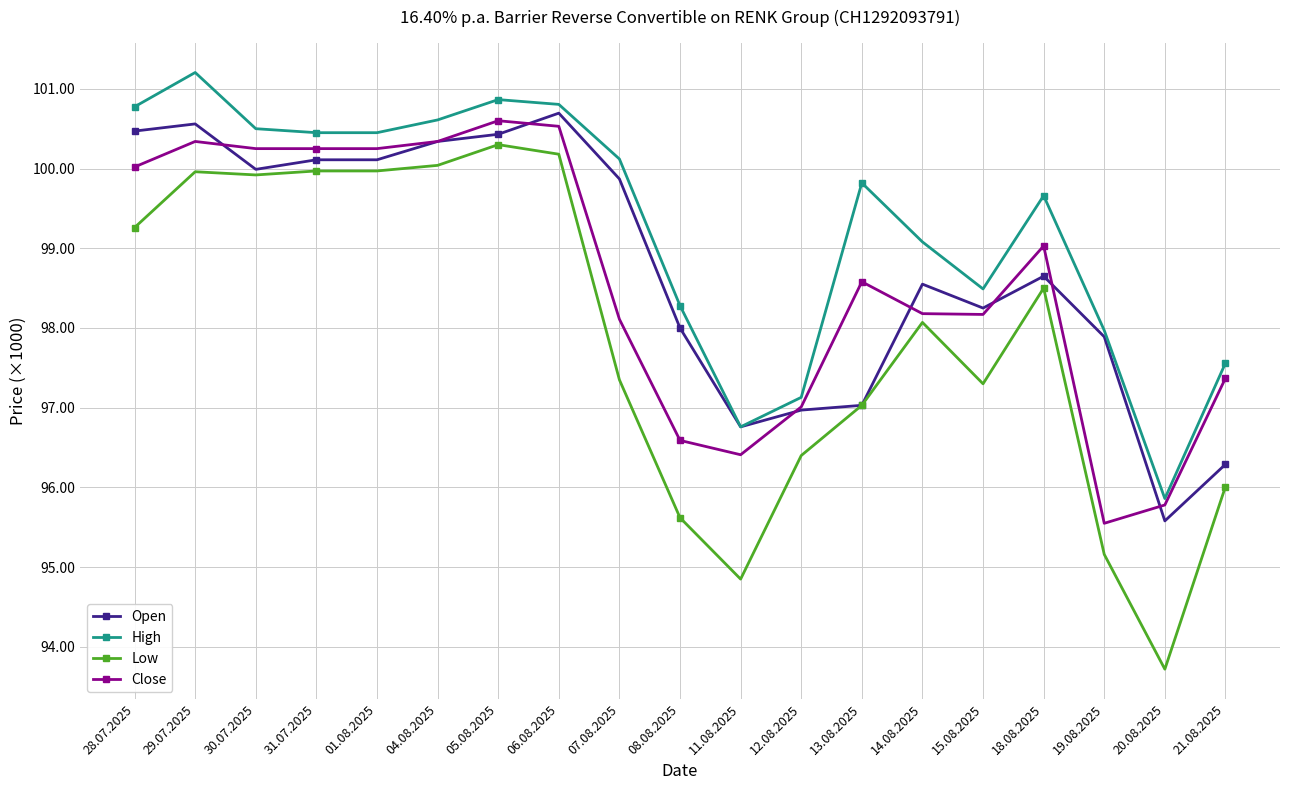

At which category does Low reach its first local peak?

29.07.2025